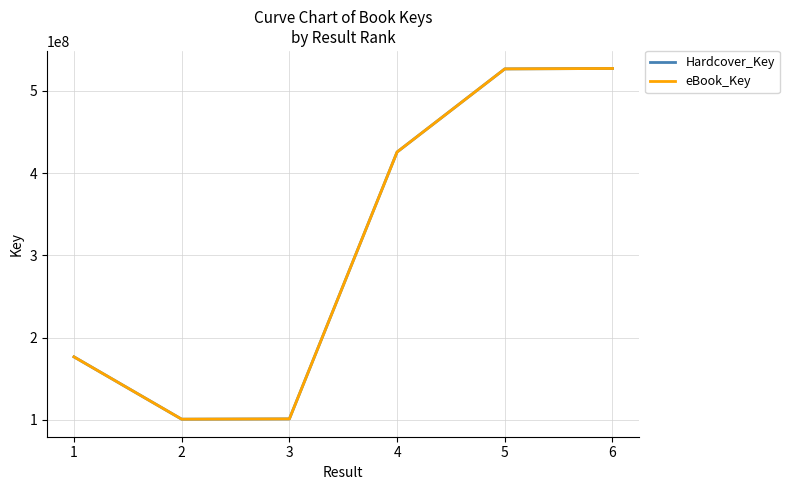

What value does the eBook_Key series have at 6, to the nearest 100?

527303800